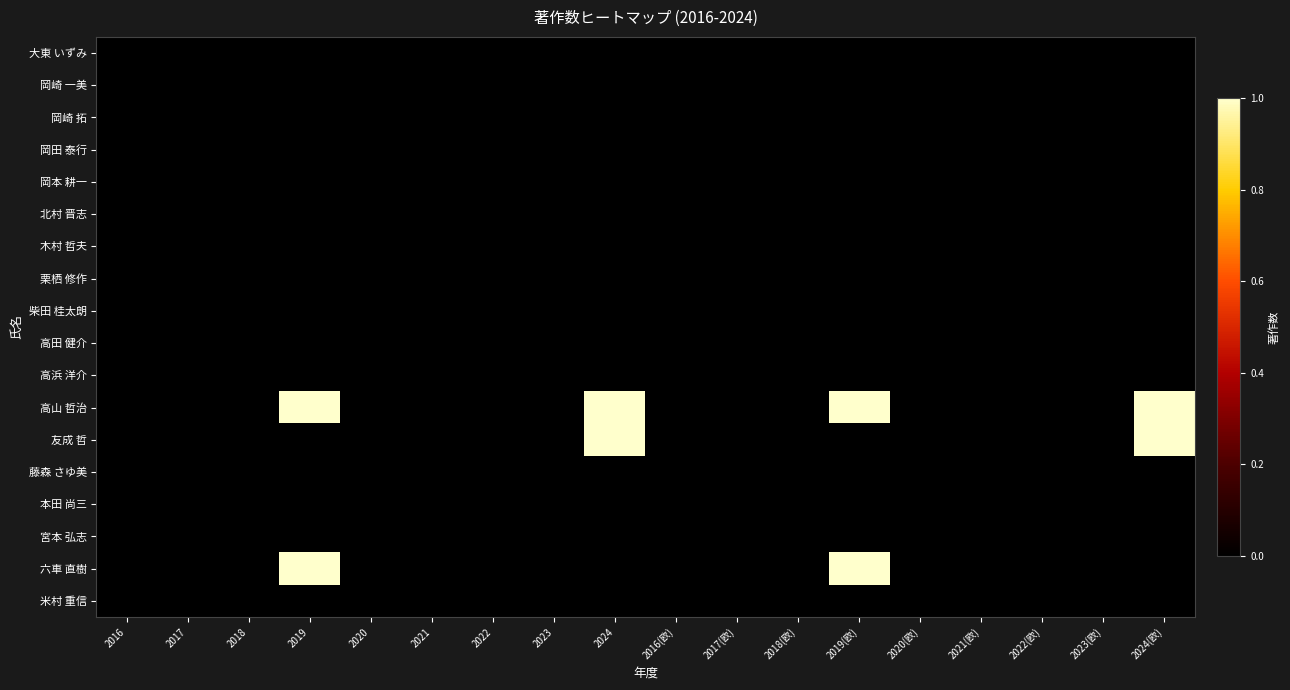

Reading left to right, list all the values displayed in this chart.

大東 いずみ: 2016=0	2017=0	2018=0	2019=0	2020=0	2021=0	2022=0	2023=0	2024=0	2016(欧)=0	2017(欧)=0	2018(欧)=0	2019(欧)=0	2020(欧)=0	2021(欧)=0	2022(欧)=0	2023(欧)=0	2024(欧)=0
岡崎 一美: 2016=0	2017=0	2018=0	2019=0	2020=0	2021=0	2022=0	2023=0	2024=0	2016(欧)=0	2017(欧)=0	2018(欧)=0	2019(欧)=0	2020(欧)=0	2021(欧)=0	2022(欧)=0	2023(欧)=0	2024(欧)=0
岡崎 拓: 2016=0	2017=0	2018=0	2019=0	2020=0	2021=0	2022=0	2023=0	2024=0	2016(欧)=0	2017(欧)=0	2018(欧)=0	2019(欧)=0	2020(欧)=0	2021(欧)=0	2022(欧)=0	2023(欧)=0	2024(欧)=0
岡田 泰行: 2016=0	2017=0	2018=0	2019=0	2020=0	2021=0	2022=0	2023=0	2024=0	2016(欧)=0	2017(欧)=0	2018(欧)=0	2019(欧)=0	2020(欧)=0	2021(欧)=0	2022(欧)=0	2023(欧)=0	2024(欧)=0
岡本 耕一: 2016=0	2017=0	2018=0	2019=0	2020=0	2021=0	2022=0	2023=0	2024=0	2016(欧)=0	2017(欧)=0	2018(欧)=0	2019(欧)=0	2020(欧)=0	2021(欧)=0	2022(欧)=0	2023(欧)=0	2024(欧)=0
北村 晋志: 2016=0	2017=0	2018=0	2019=0	2020=0	2021=0	2022=0	2023=0	2024=0	2016(欧)=0	2017(欧)=0	2018(欧)=0	2019(欧)=0	2020(欧)=0	2021(欧)=0	2022(欧)=0	2023(欧)=0	2024(欧)=0
木村 哲夫: 2016=0	2017=0	2018=0	2019=0	2020=0	2021=0	2022=0	2023=0	2024=0	2016(欧)=0	2017(欧)=0	2018(欧)=0	2019(欧)=0	2020(欧)=0	2021(欧)=0	2022(欧)=0	2023(欧)=0	2024(欧)=0
栗栖 修作: 2016=0	2017=0	2018=0	2019=0	2020=0	2021=0	2022=0	2023=0	2024=0	2016(欧)=0	2017(欧)=0	2018(欧)=0	2019(欧)=0	2020(欧)=0	2021(欧)=0	2022(欧)=0	2023(欧)=0	2024(欧)=0
柴田 桂太朗: 2016=0	2017=0	2018=0	2019=0	2020=0	2021=0	2022=0	2023=0	2024=0	2016(欧)=0	2017(欧)=0	2018(欧)=0	2019(欧)=0	2020(欧)=0	2021(欧)=0	2022(欧)=0	2023(欧)=0	2024(欧)=0
高田 健介: 2016=0	2017=0	2018=0	2019=0	2020=0	2021=0	2022=0	2023=0	2024=0	2016(欧)=0	2017(欧)=0	2018(欧)=0	2019(欧)=0	2020(欧)=0	2021(欧)=0	2022(欧)=0	2023(欧)=0	2024(欧)=0
高浜 洋介: 2016=0	2017=0	2018=0	2019=0	2020=0	2021=0	2022=0	2023=0	2024=0	2016(欧)=0	2017(欧)=0	2018(欧)=0	2019(欧)=0	2020(欧)=0	2021(欧)=0	2022(欧)=0	2023(欧)=0	2024(欧)=0
高山 哲治: 2016=0	2017=0	2018=0	2019=1	2020=0	2021=0	2022=0	2023=0	2024=1	2016(欧)=0	2017(欧)=0	2018(欧)=0	2019(欧)=1	2020(欧)=0	2021(欧)=0	2022(欧)=0	2023(欧)=0	2024(欧)=1
友成 哲: 2016=0	2017=0	2018=0	2019=0	2020=0	2021=0	2022=0	2023=0	2024=1	2016(欧)=0	2017(欧)=0	2018(欧)=0	2019(欧)=0	2020(欧)=0	2021(欧)=0	2022(欧)=0	2023(欧)=0	2024(欧)=1
藤森 さゆ美: 2016=0	2017=0	2018=0	2019=0	2020=0	2021=0	2022=0	2023=0	2024=0	2016(欧)=0	2017(欧)=0	2018(欧)=0	2019(欧)=0	2020(欧)=0	2021(欧)=0	2022(欧)=0	2023(欧)=0	2024(欧)=0
本田 尚三: 2016=0	2017=0	2018=0	2019=0	2020=0	2021=0	2022=0	2023=0	2024=0	2016(欧)=0	2017(欧)=0	2018(欧)=0	2019(欧)=0	2020(欧)=0	2021(欧)=0	2022(欧)=0	2023(欧)=0	2024(欧)=0
宮本 弘志: 2016=0	2017=0	2018=0	2019=0	2020=0	2021=0	2022=0	2023=0	2024=0	2016(欧)=0	2017(欧)=0	2018(欧)=0	2019(欧)=0	2020(欧)=0	2021(欧)=0	2022(欧)=0	2023(欧)=0	2024(欧)=0
六車 直樹: 2016=0	2017=0	2018=0	2019=1	2020=0	2021=0	2022=0	2023=0	2024=0	2016(欧)=0	2017(欧)=0	2018(欧)=0	2019(欧)=1	2020(欧)=0	2021(欧)=0	2022(欧)=0	2023(欧)=0	2024(欧)=0
米村 重信: 2016=0	2017=0	2018=0	2019=0	2020=0	2021=0	2022=0	2023=0	2024=0	2016(欧)=0	2017(欧)=0	2018(欧)=0	2019(欧)=0	2020(欧)=0	2021(欧)=0	2022(欧)=0	2023(欧)=0	2024(欧)=0